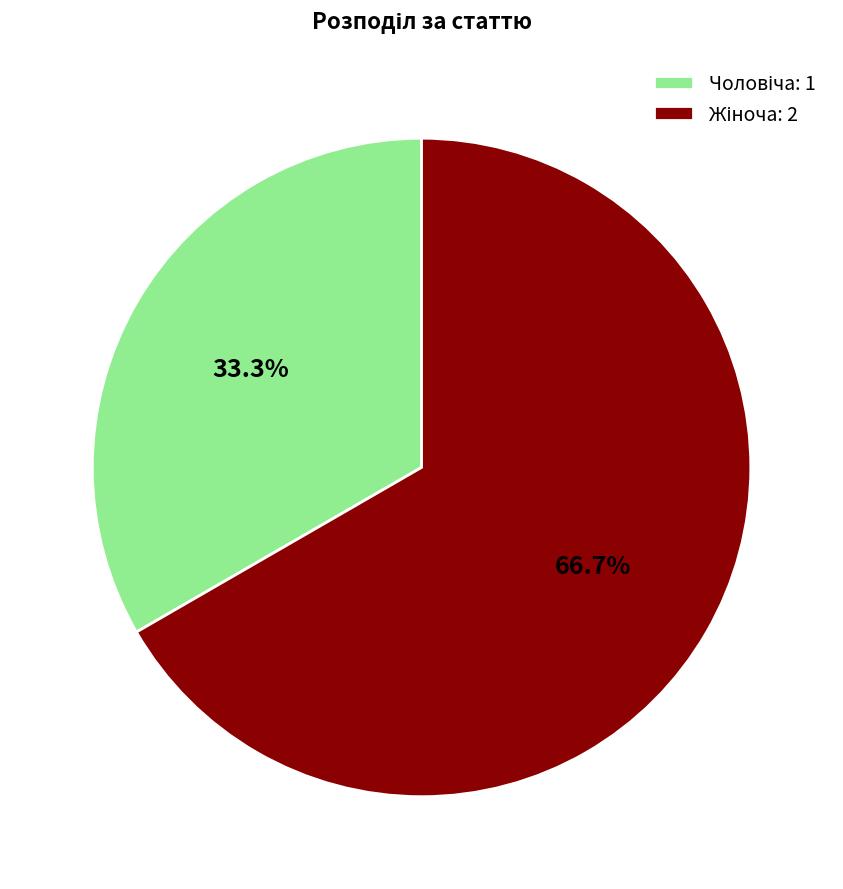

Does any single category account for the majority?

Yes